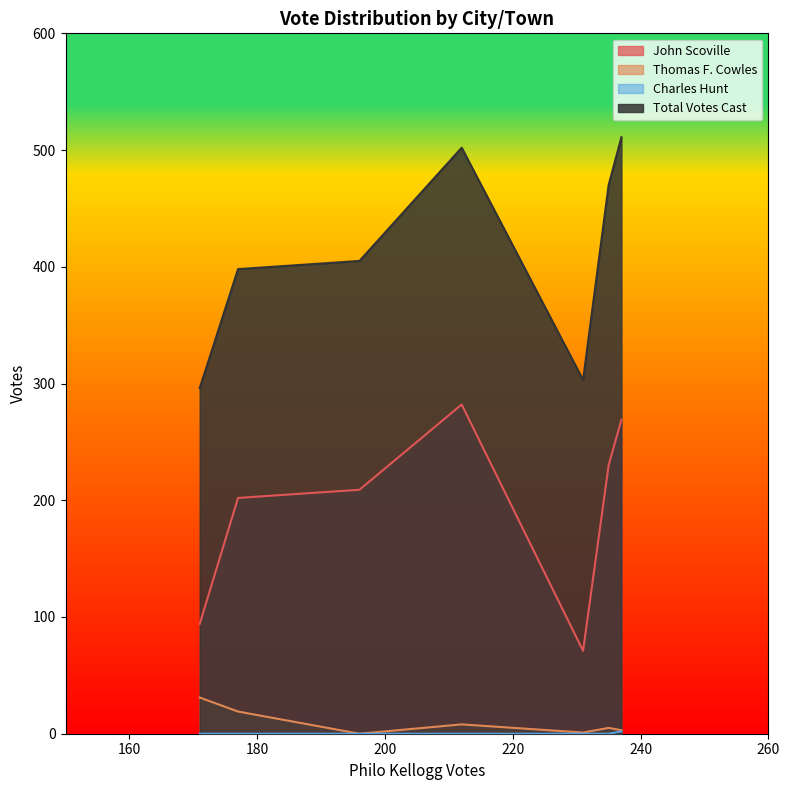

How many series are shown in this chart?

4